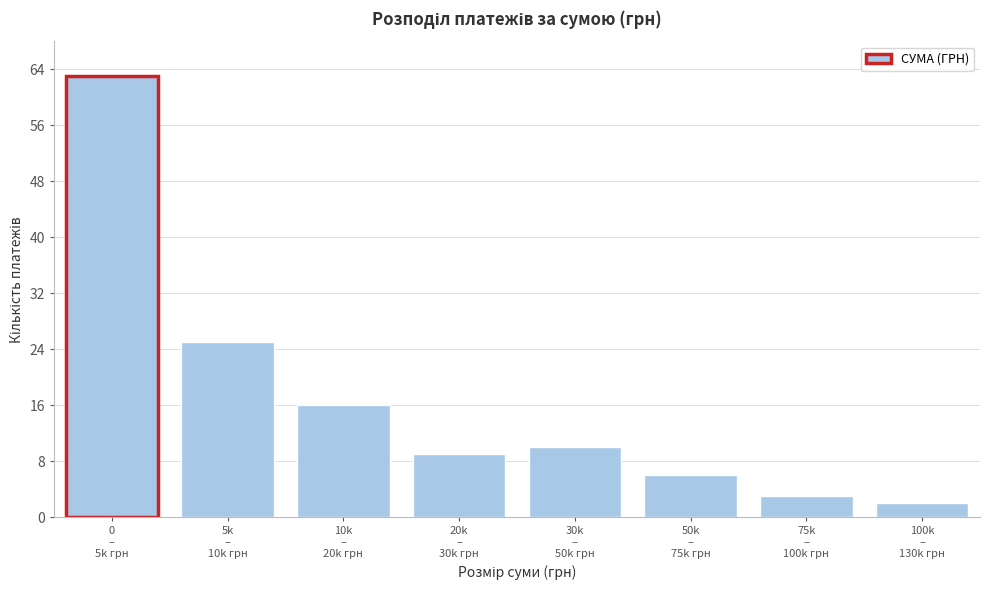

Reading left to right, extract all data points from this chart.

63	25	16	9	10	6	3	2